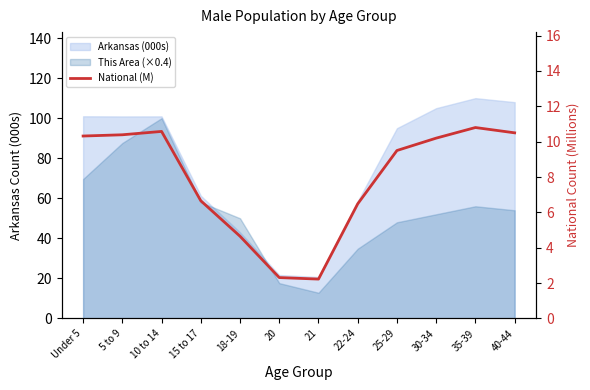

At which category does the data reach its first local peak?

10 to 14